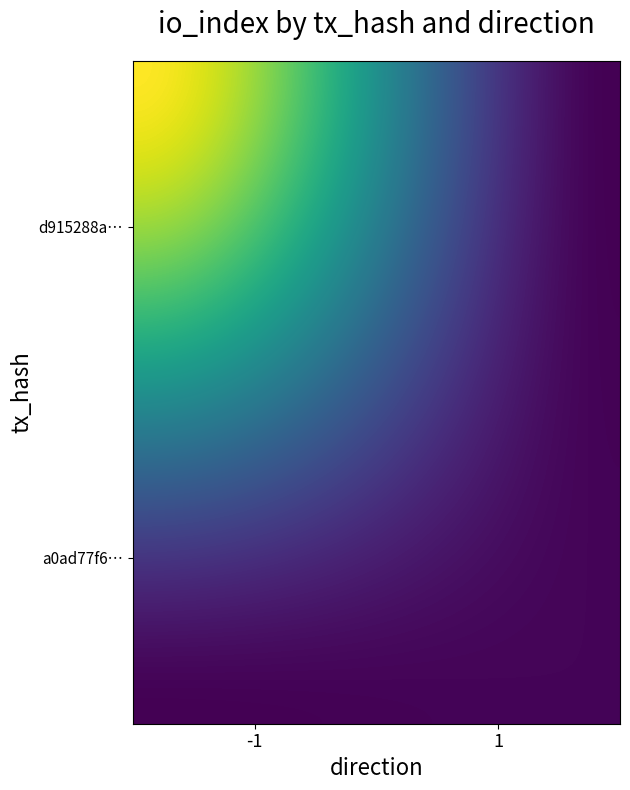

What value does the a0ad77f6ab07f5e56a3faecd8badf37cddc5776 series have at direction?

1